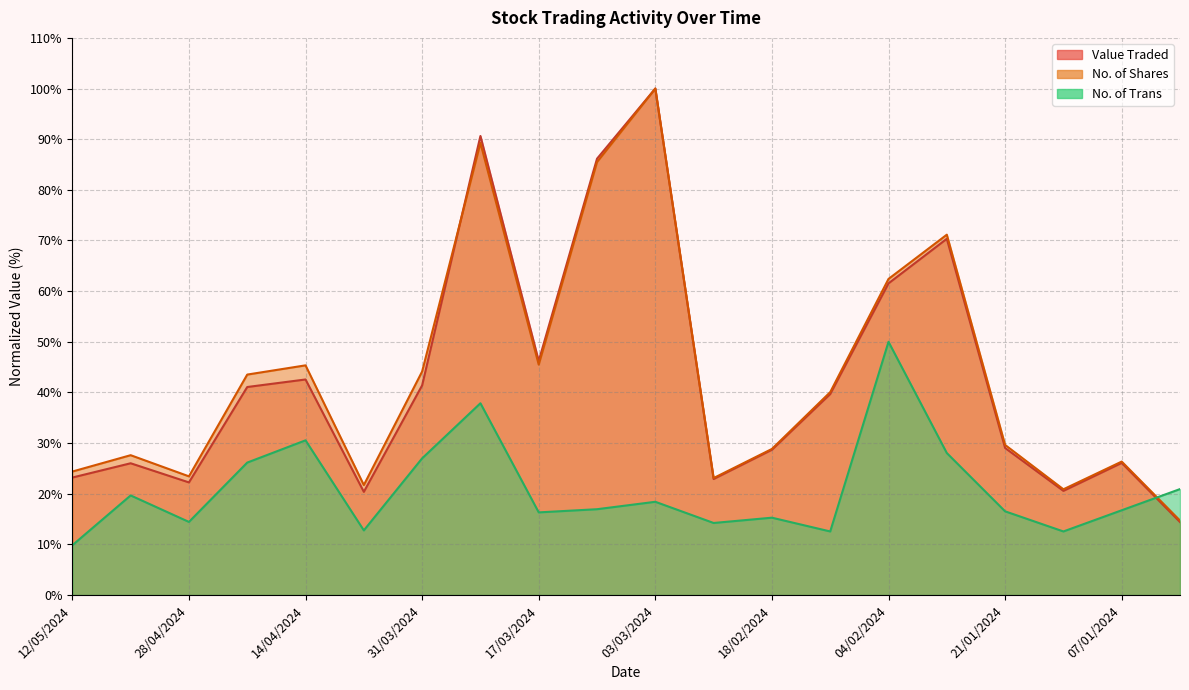

What is the maximum value shown in the chart?

100.0